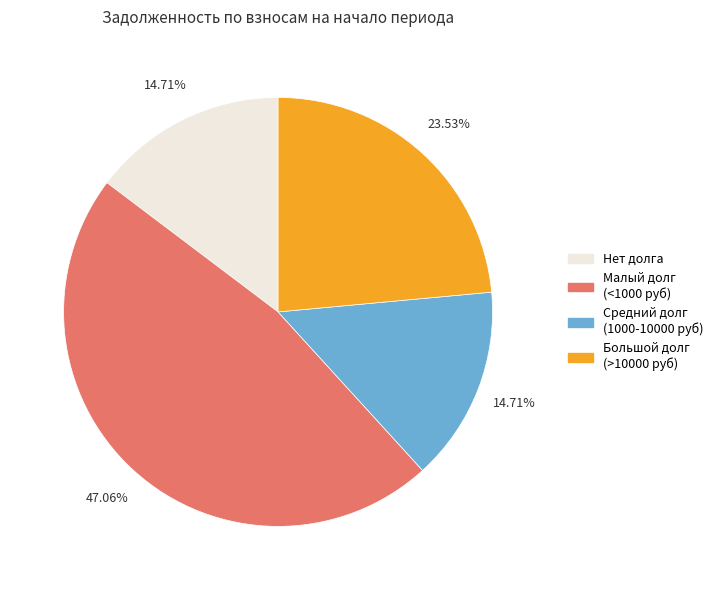

How many segments does this pie chart have?

4